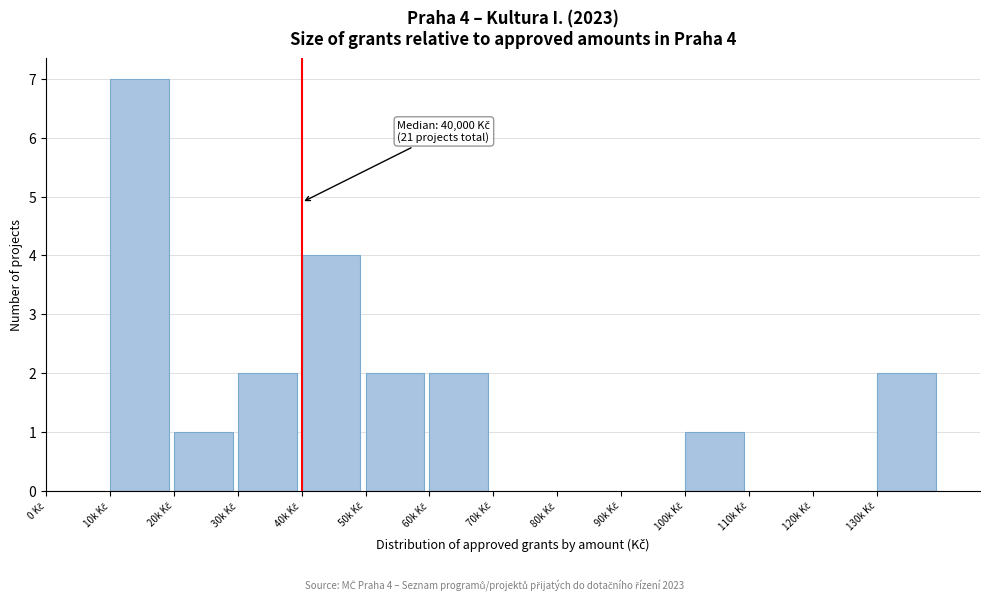

What is the sum of all values?

21